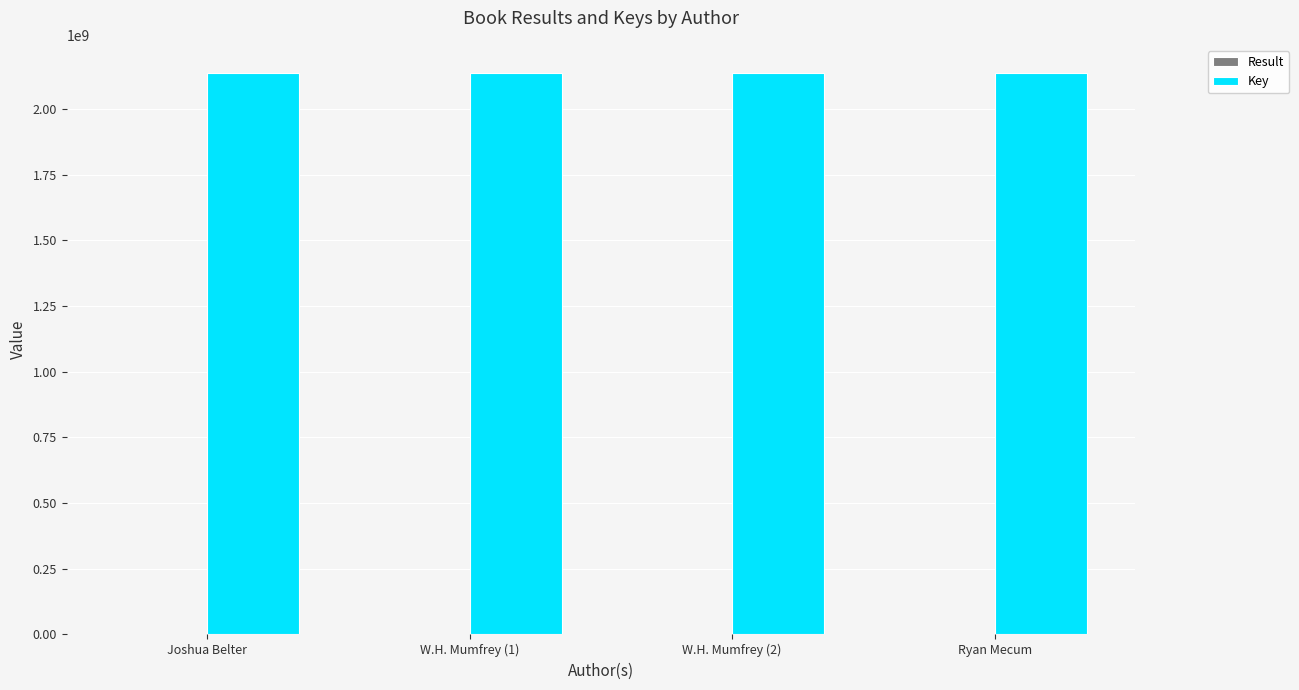

Is it true that Key equals 646248467 at Ryan Mecum?

False